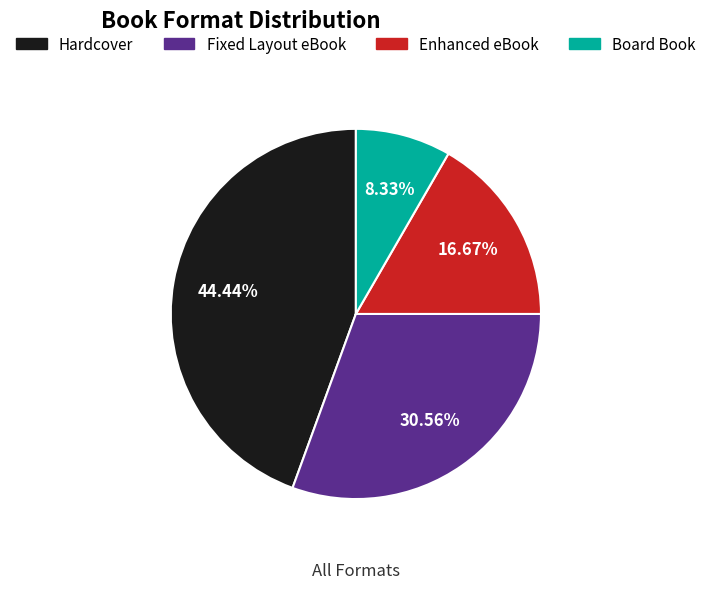

The Board Book slice represents 1% of the pie. True or false?

False